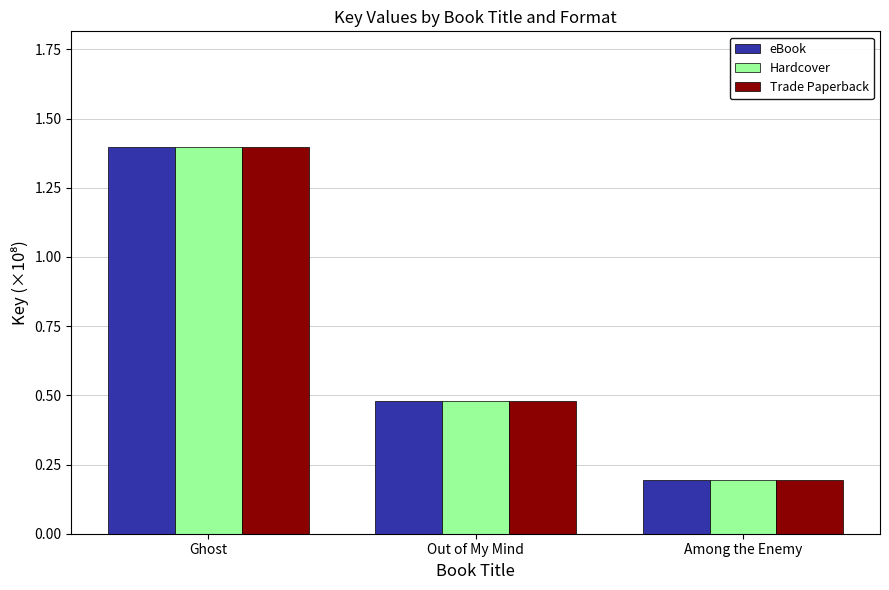

What is the label of the 1st bar from the right?

Among the Enemy